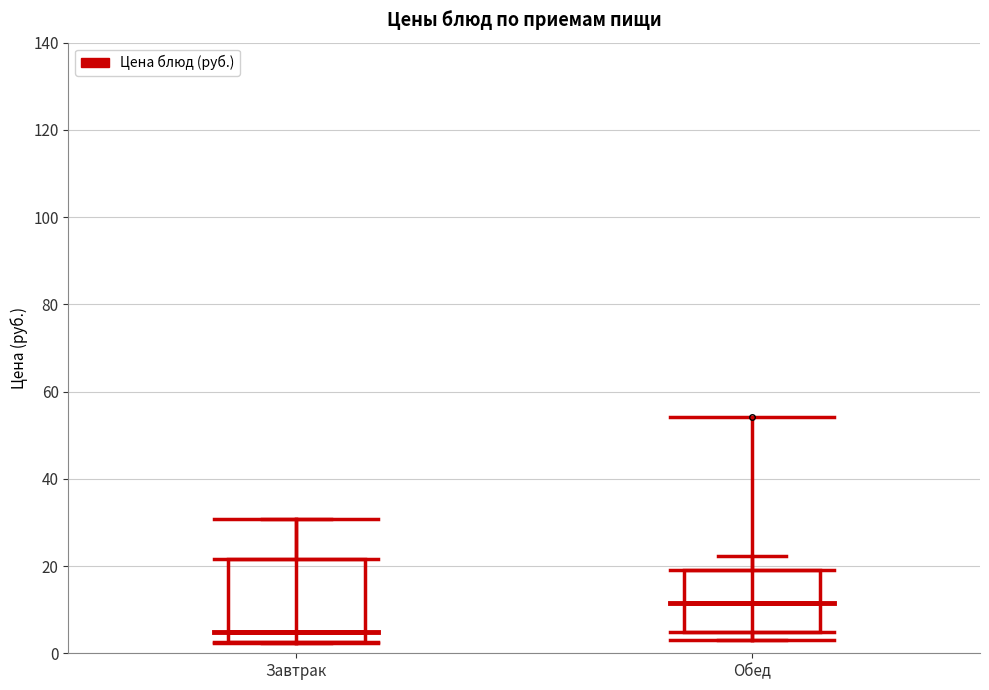

Where is the lower edge of the box for Завтрак on the y-axis? The values are not printed on the chart, so give them approximately, as read against the axis.

2